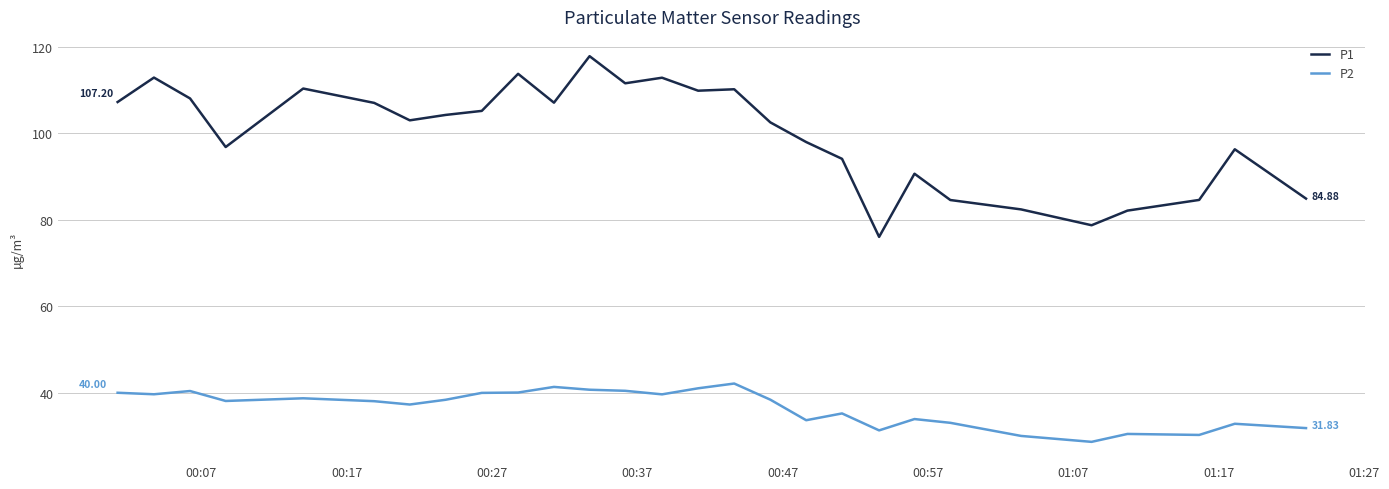

Which series has the largest total across all categories?

P1